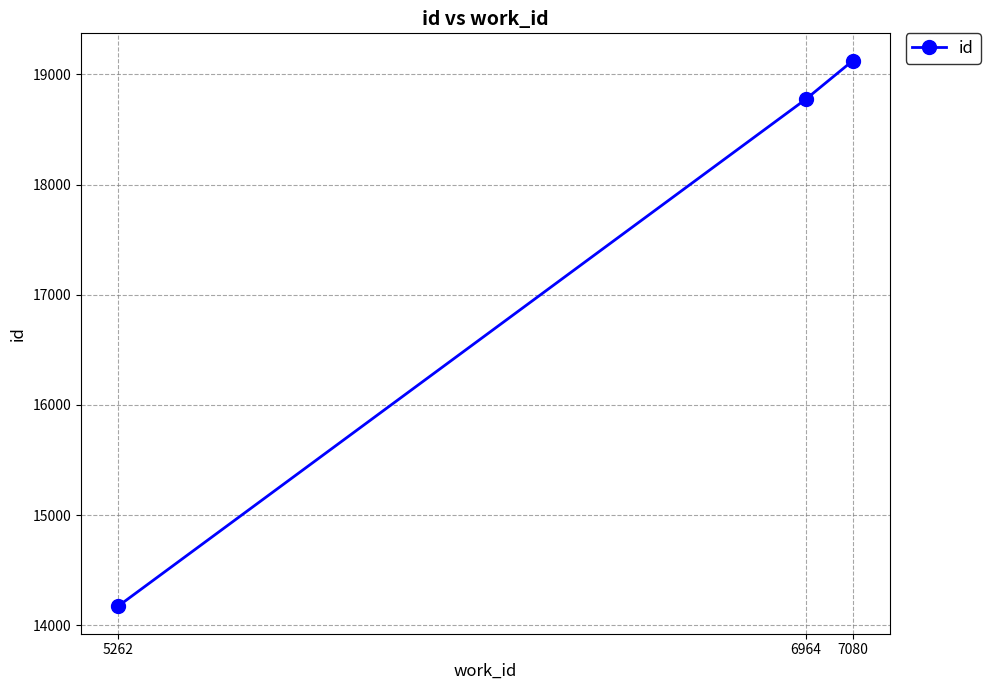

Between 7080 and 6964, which is larger?

7080